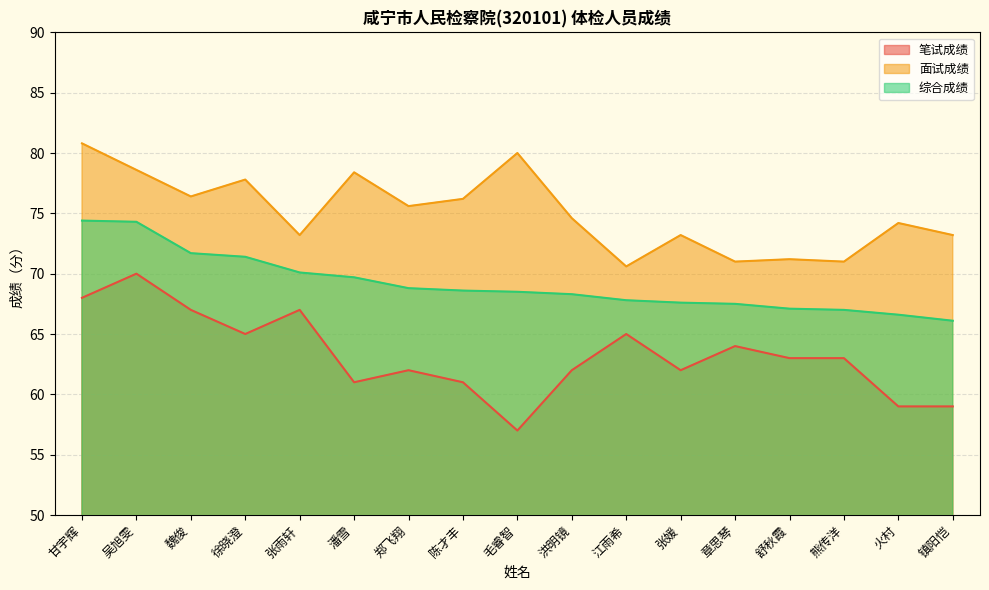

How many interior local valleys does the 面试成绩 series have?

6